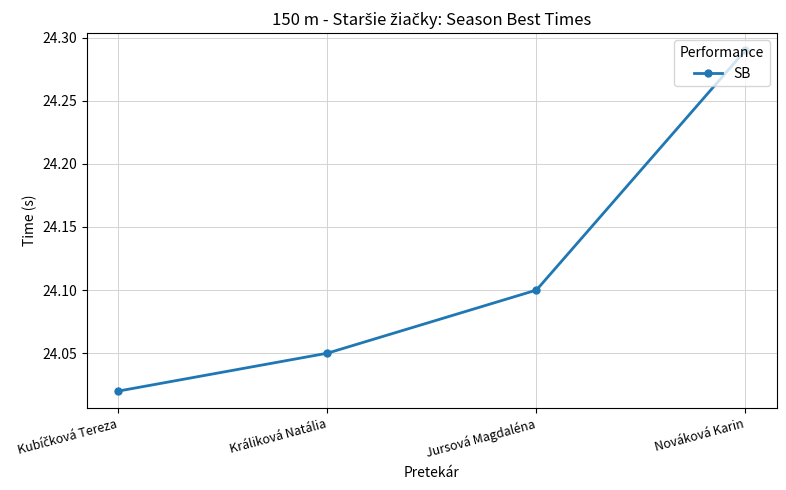

How many lines are shown in the chart?

1